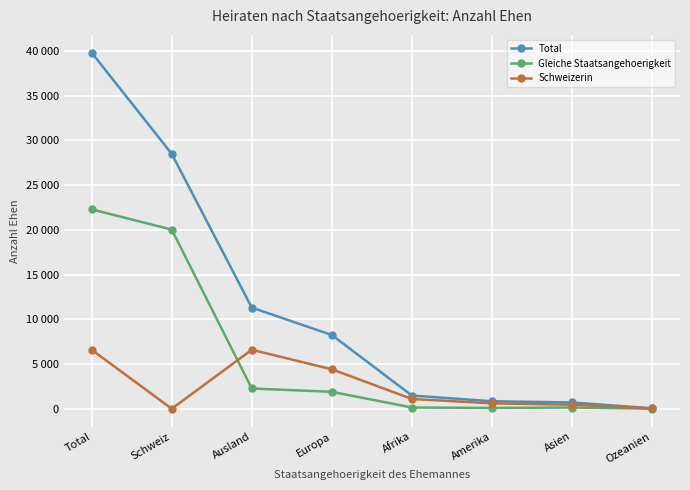

What is the difference between the maximum and minimum values in the Gleiche Staatsangehoerigkeit series?

22292